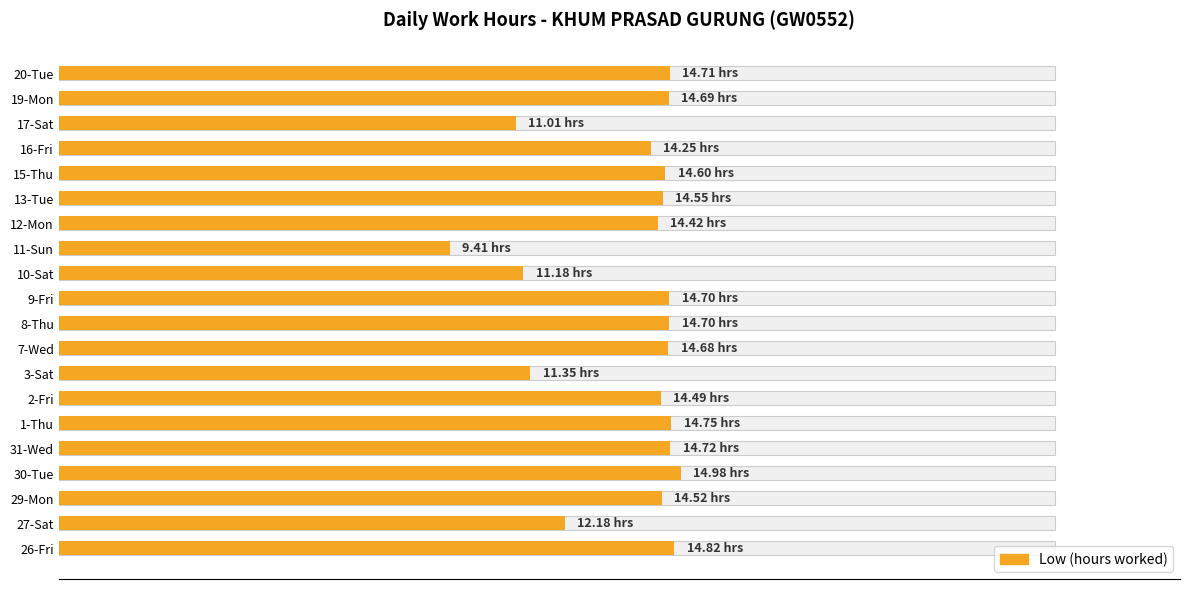

What is the value of the 2nd bar from the left?

12.2